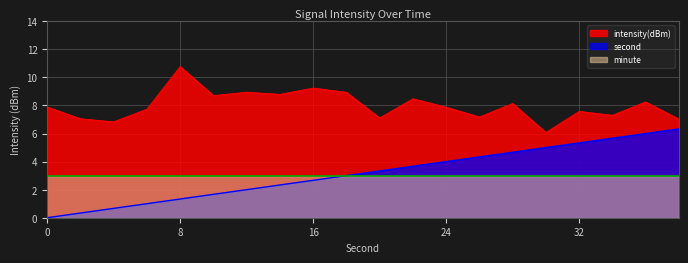

True or false: second has more than 0 interior local peaks.

False